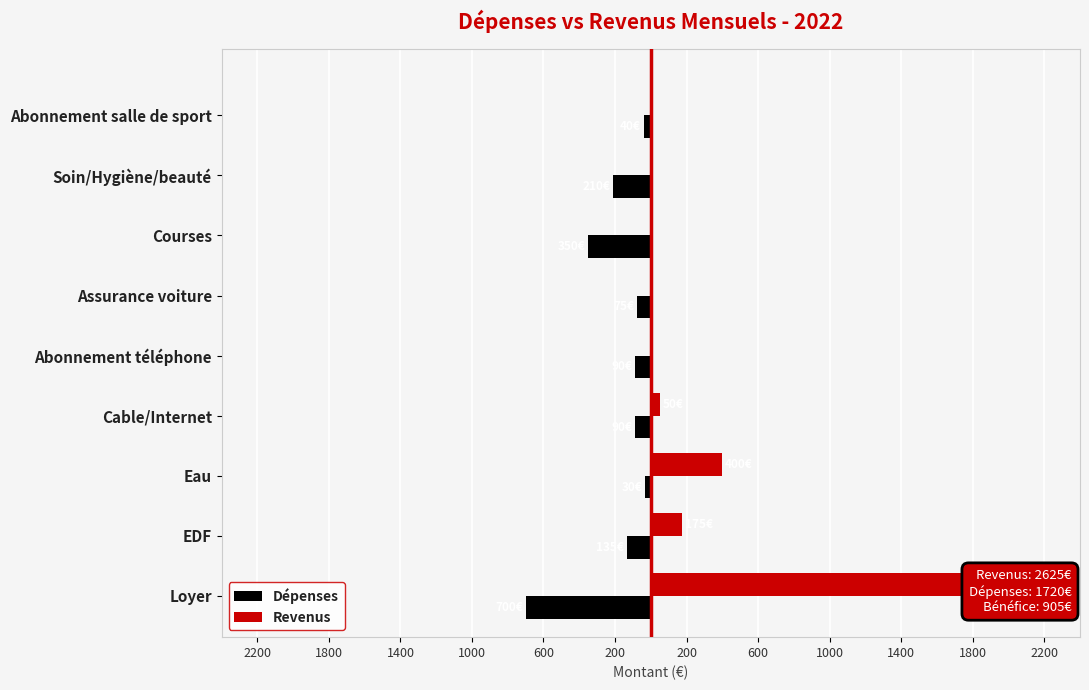

Between Abonnement téléphone and Courses, which series saw the biggest shift?

Dépenses